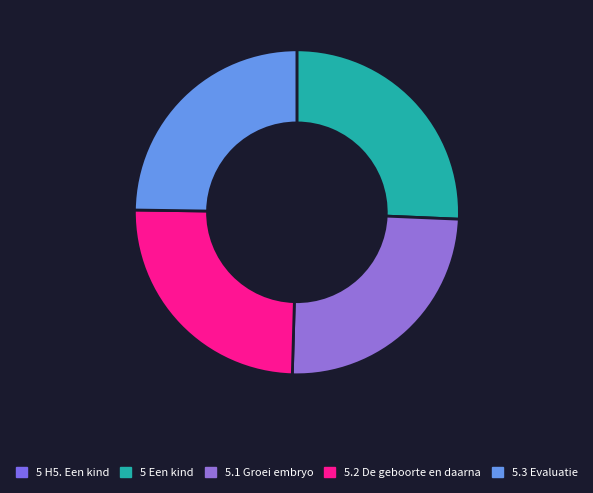

Which slice is the largest?

5 Een kind